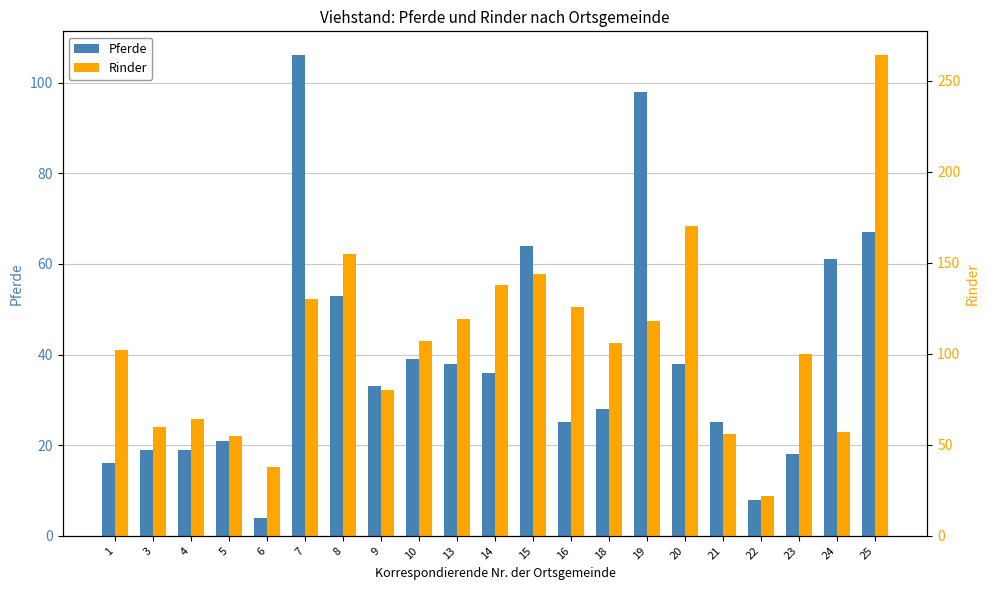

How many values in the Rinder series are below 106?

10